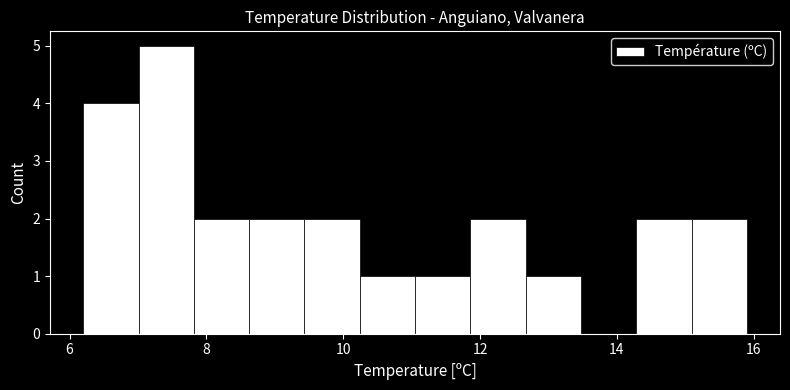

Reading left to right, list every bar in this chart as the range it spans on the x-axis followed by its height. Neither the bar edges nor the heights are printed on the chart, so give them approximately, as read against the axes.

6.2 to 7.0: 4
7.0 to 7.8: 5
7.8 to 8.6: 2
8.6 to 9.4: 2
9.4 to 10.2: 2
10.2 to 11.0: 1
11.0 to 11.8: 1
11.8 to 12.6: 2
12.6 to 13.4: 1
13.4 to 14.2: 0
14.2 to 15.0: 2
15.0 to 16.0: 2